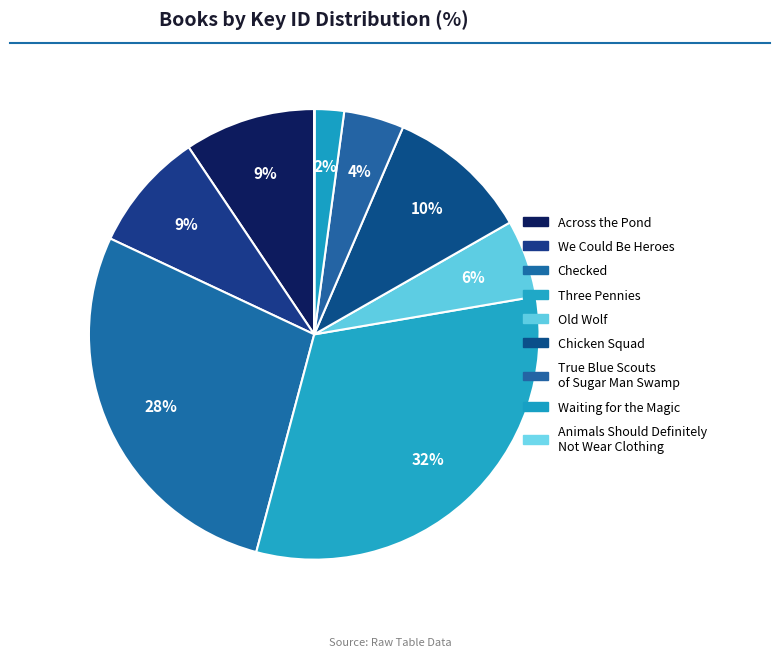

What percentage is the Old Wolf slice, to the nearest percent?

6%